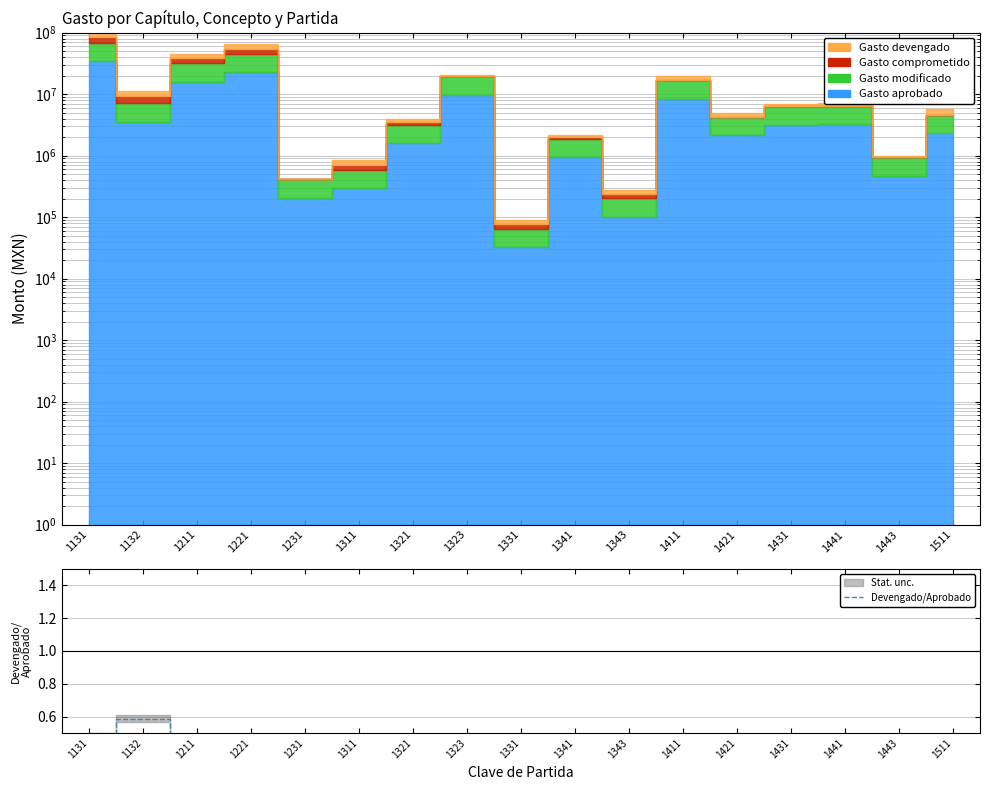

The value at 1231 is 0.2. True or false?

False